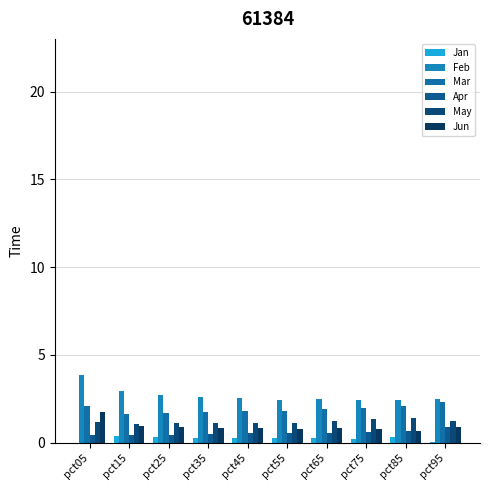

What is the sum of all May values?

11.9